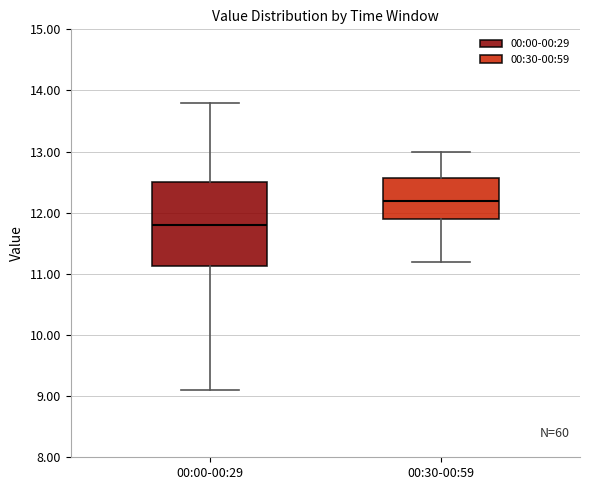

Where does the upper whisker of the box for 00:00-00:29 end on the y-axis? The values are not printed on the chart, so give them approximately, as read against the axis.

13.8